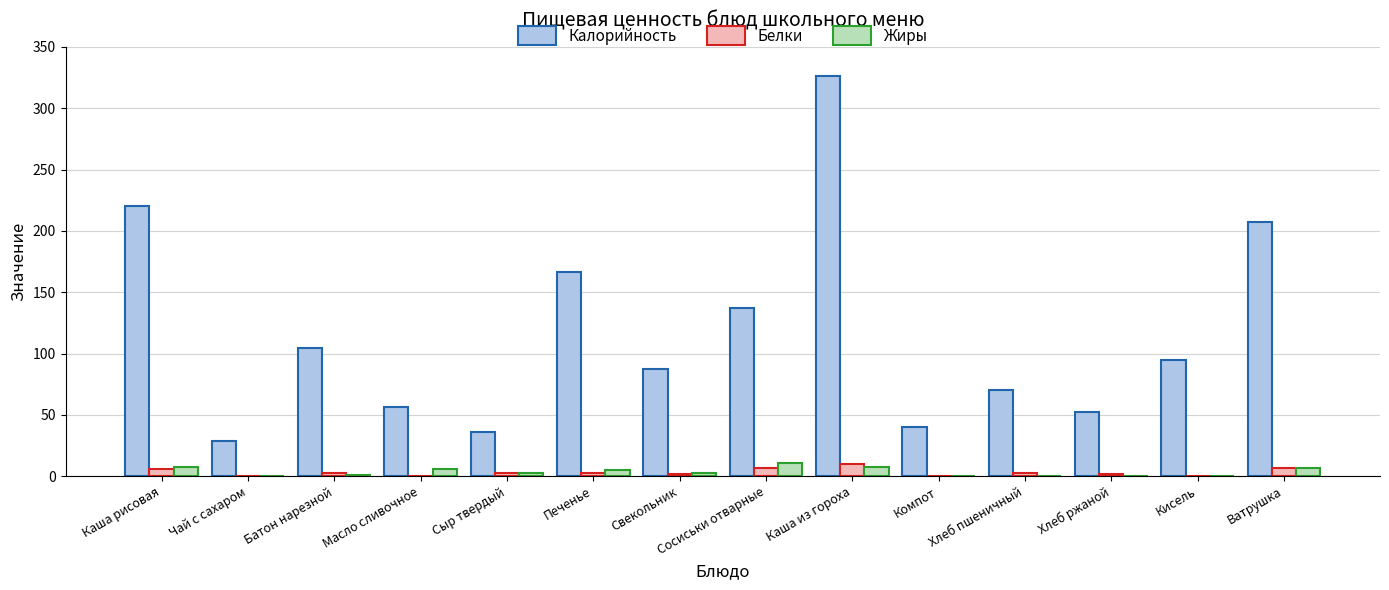

What is the difference between the Жиры values at Хлеб ржаной and Сосиськи отварные?

10.6